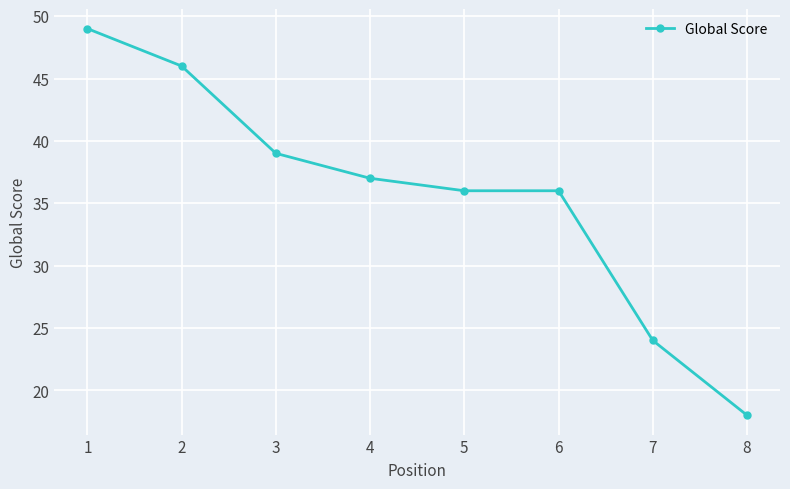

Between 4 and 8, which is larger?

4